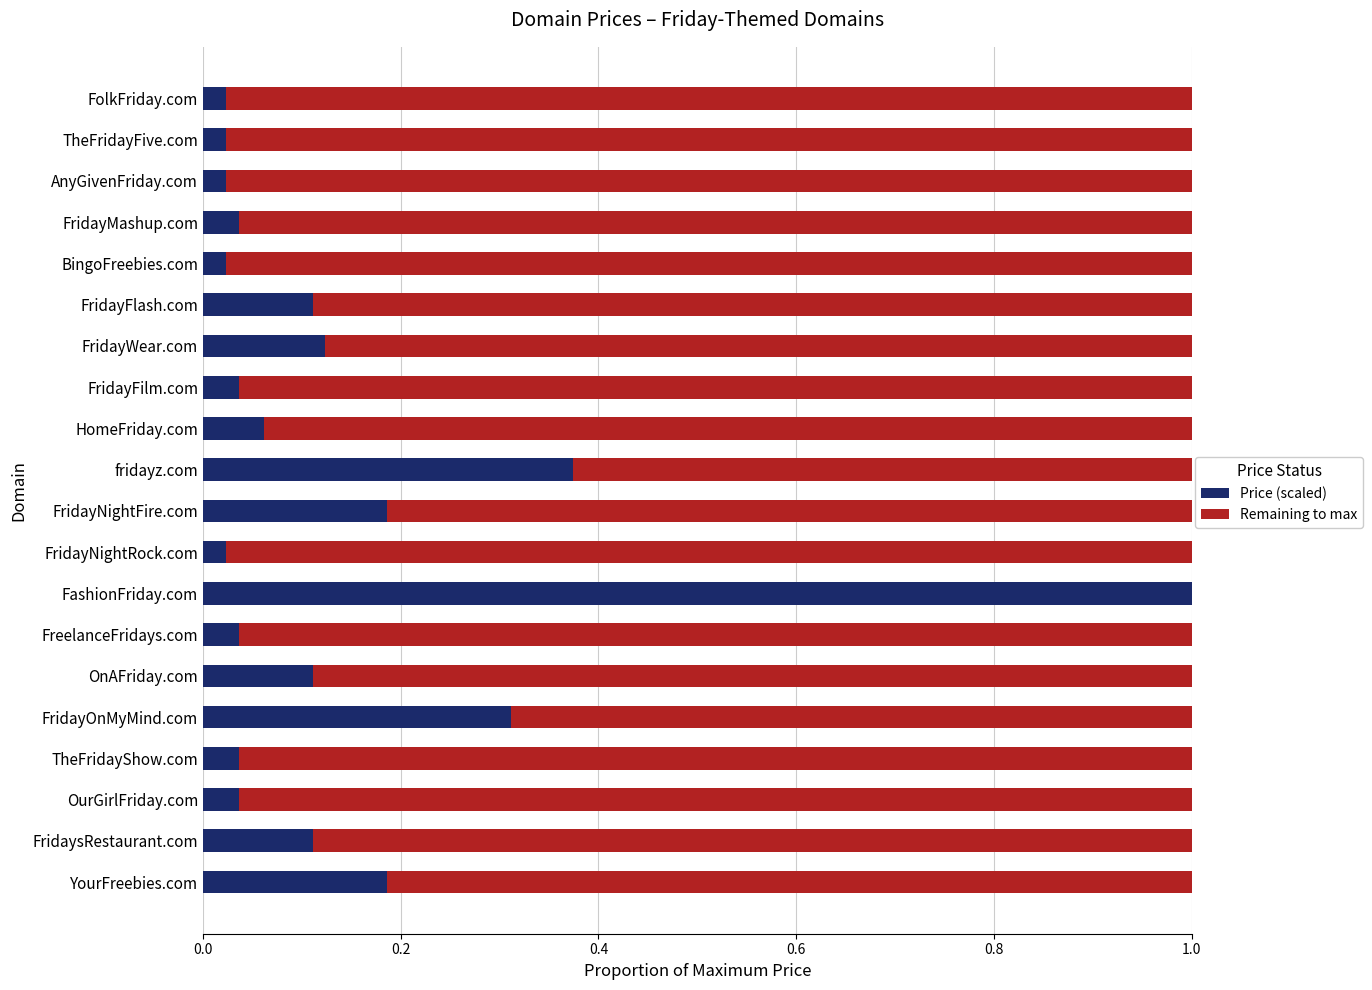

At which label does Price (scaled) reach its peak?

FashionFriday.com